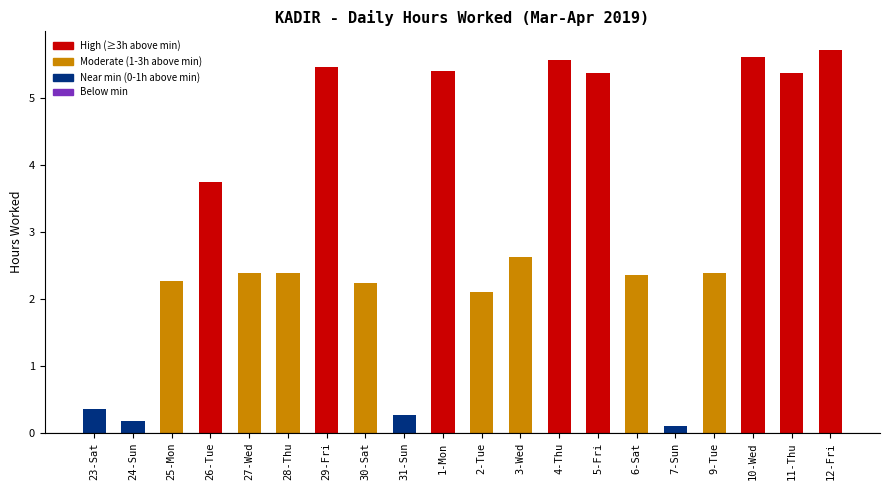

What is the difference between the second highest and second lowest values?

5.4